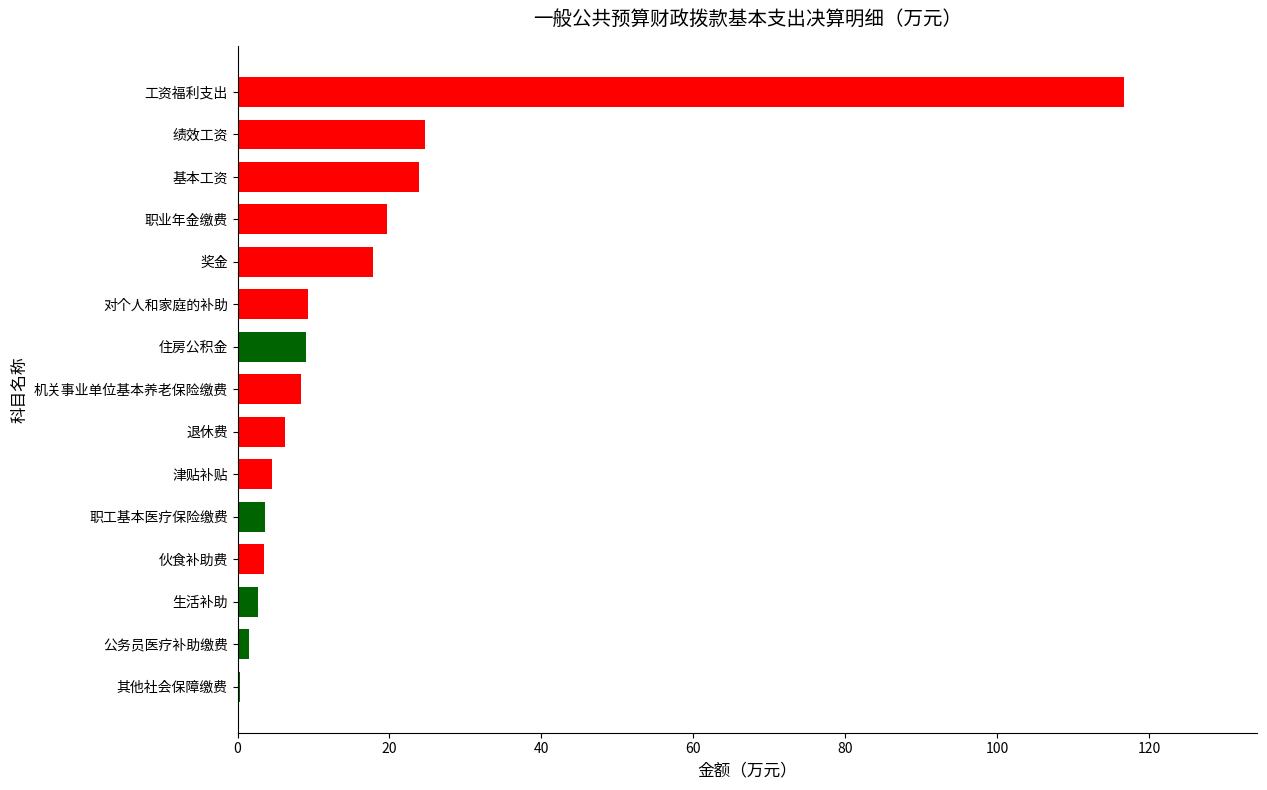

The chart shows a value of 32.1 at 基本工资. True or false?

False